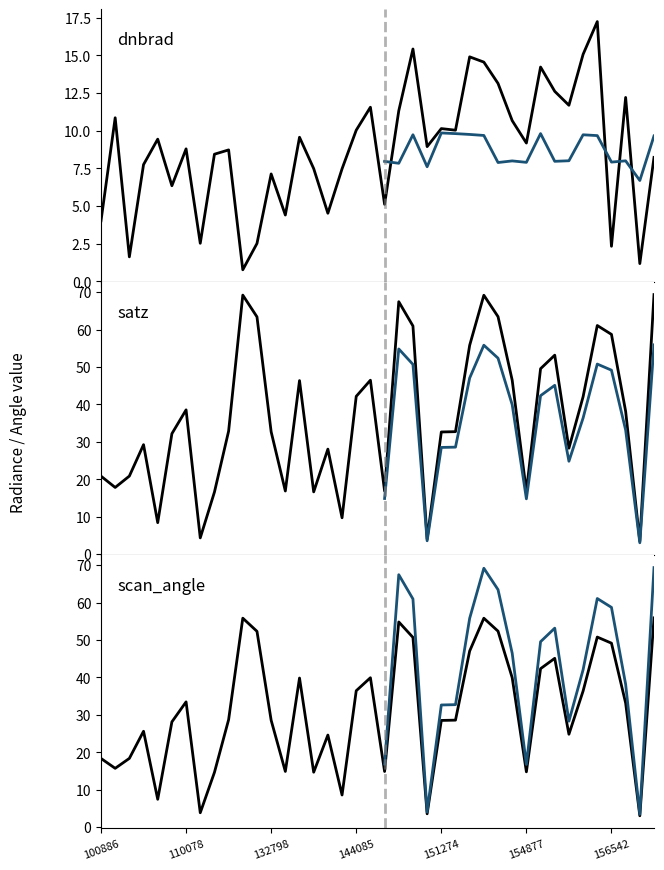

Rank the series by their average value, from highest to lowest.

satz, scan_angle, dnbrad